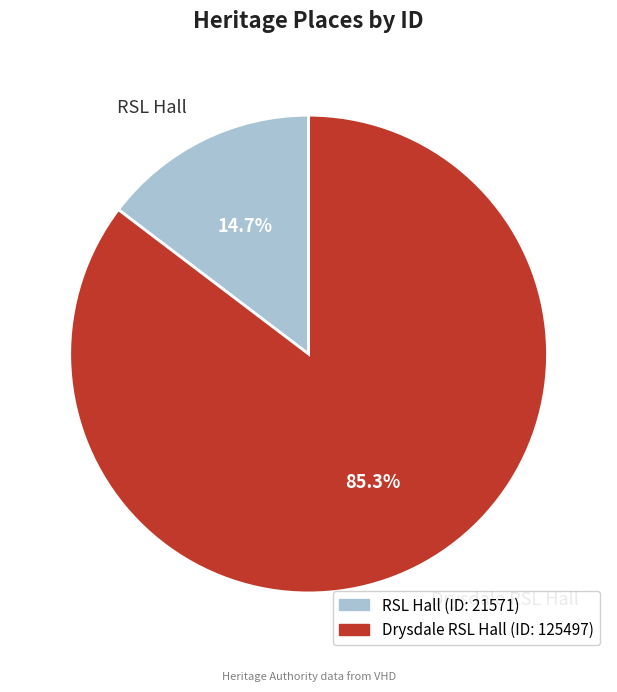

Is there any slice that represents more than half of the pie?

Yes